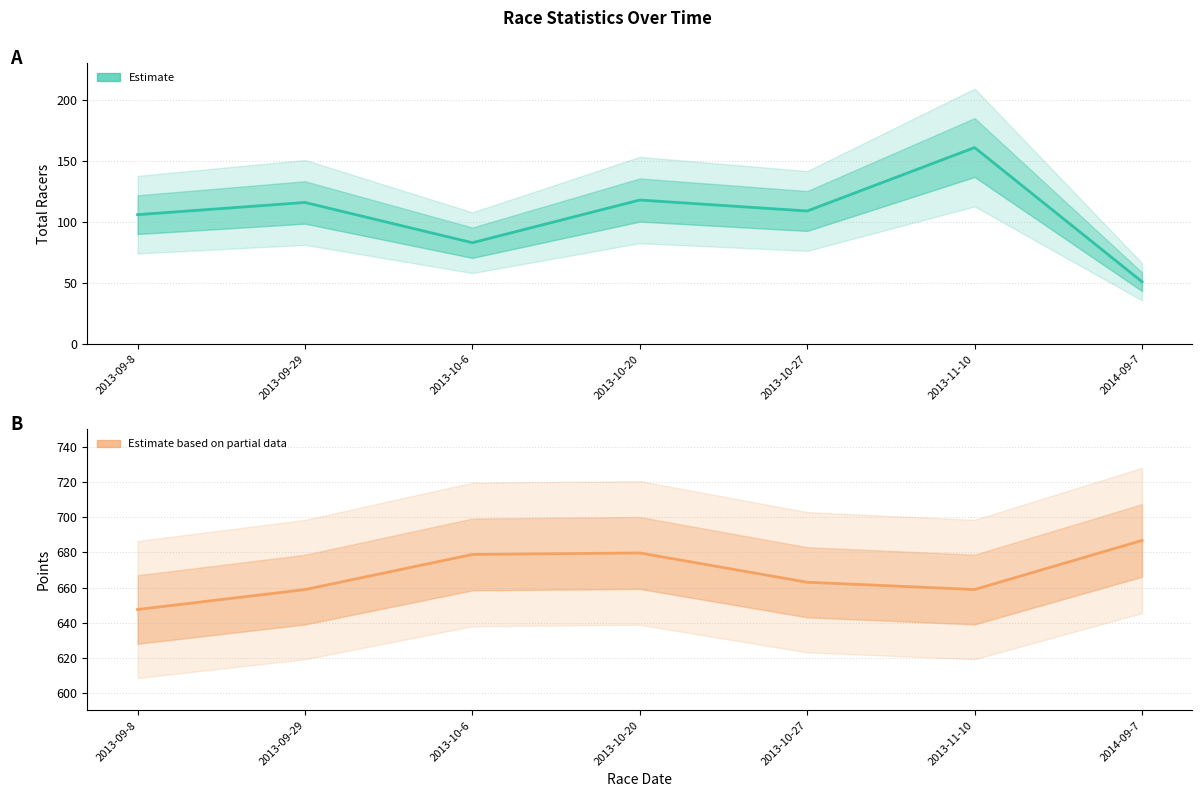

How many values in the Total Racers (Estimate) series exceed 109?

3